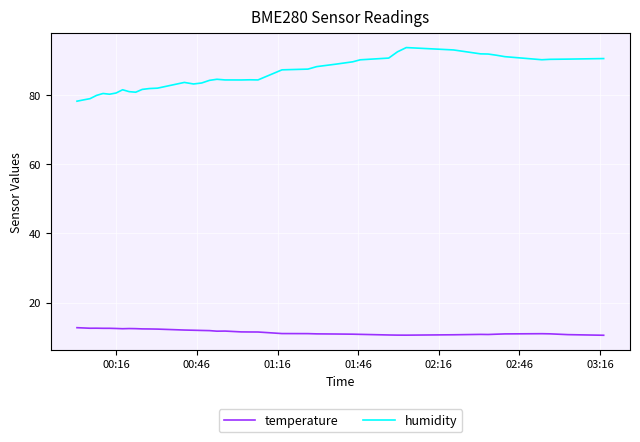

What is the difference between the maximum and minimum values in the temperature series?

2.2